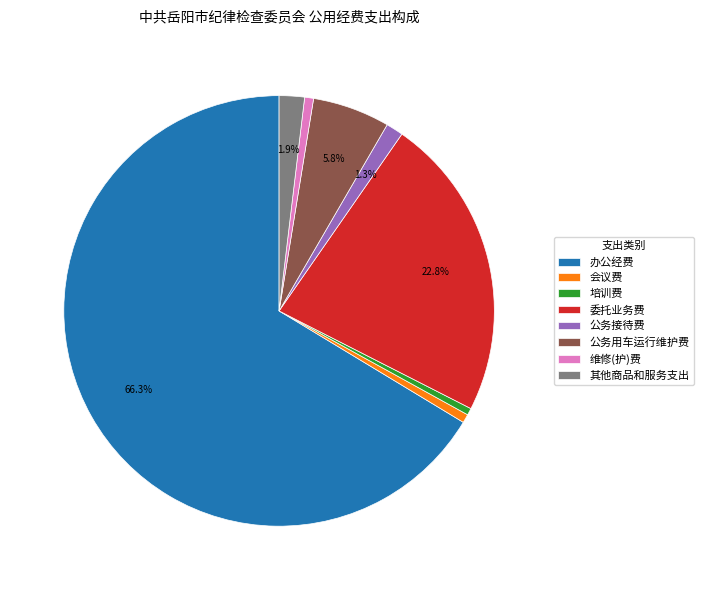

To the nearest percent, what is the difference between the largest and smallest slice percentages?

66%